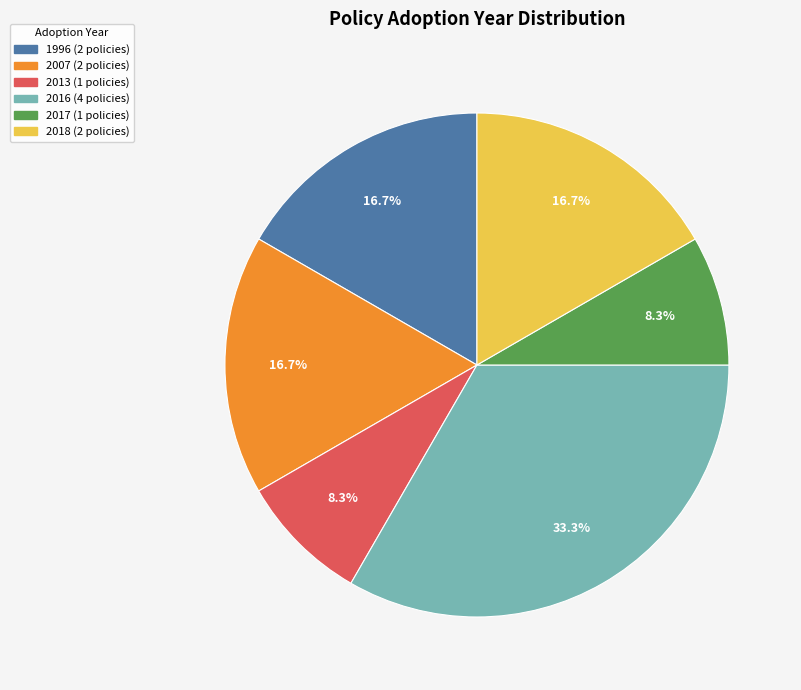

Is there any slice that represents more than half of the pie?

No